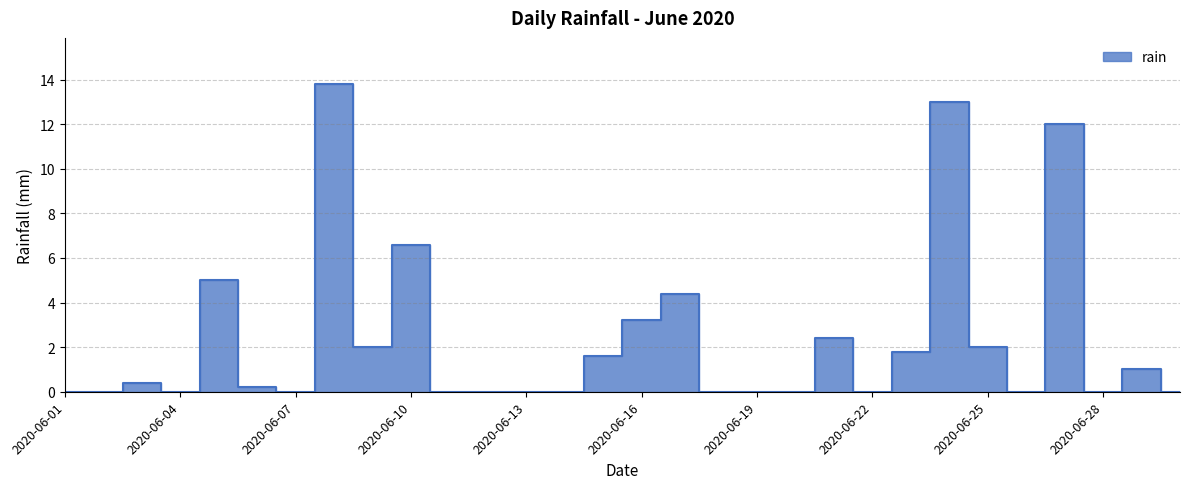

Rank the categories by value from highest to lowest.

2020-06-08, 2020-06-24, 2020-06-27, 2020-06-10, 2020-06-05, 2020-06-17, 2020-06-16, 2020-06-21, 2020-06-09, 2020-06-25, 2020-06-23, 2020-06-15, 2020-06-29, 2020-06-03, 2020-06-06, 2020-06-01, 2020-06-02, 2020-06-04, 2020-06-07, 2020-06-11, 2020-06-12, 2020-06-13, 2020-06-14, 2020-06-18, 2020-06-19, 2020-06-20, 2020-06-22, 2020-06-26, 2020-06-28, 2020-06-30